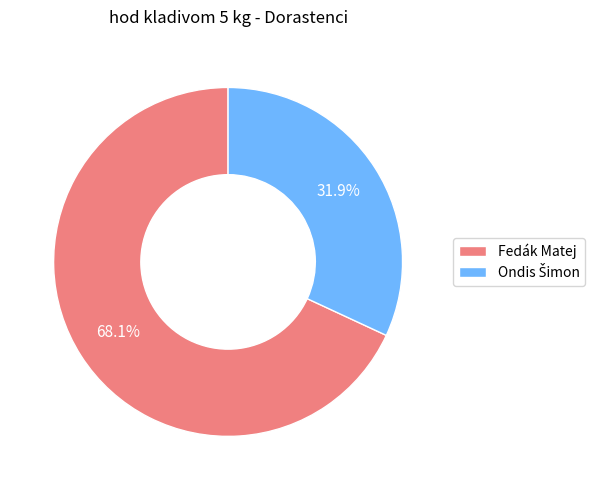

To the nearest percent, what is the average slice percentage?

50%